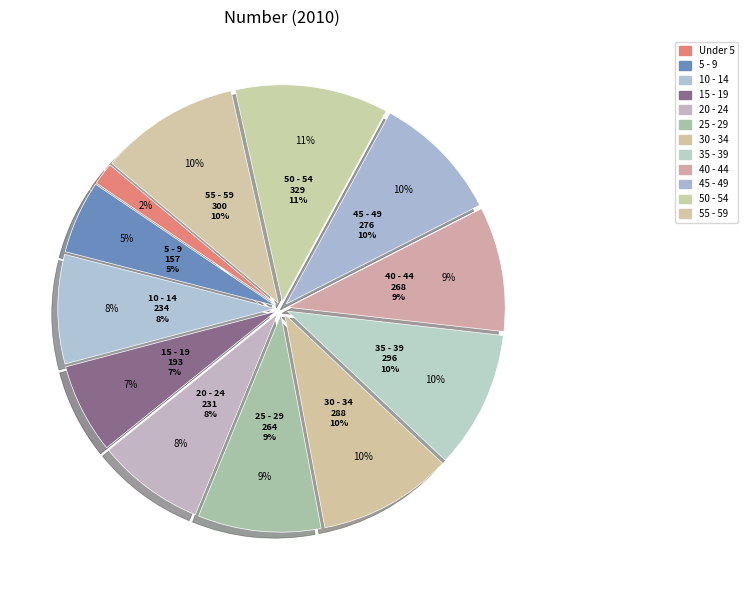

What percentage is the Under 5 slice, to the nearest percent?

2%